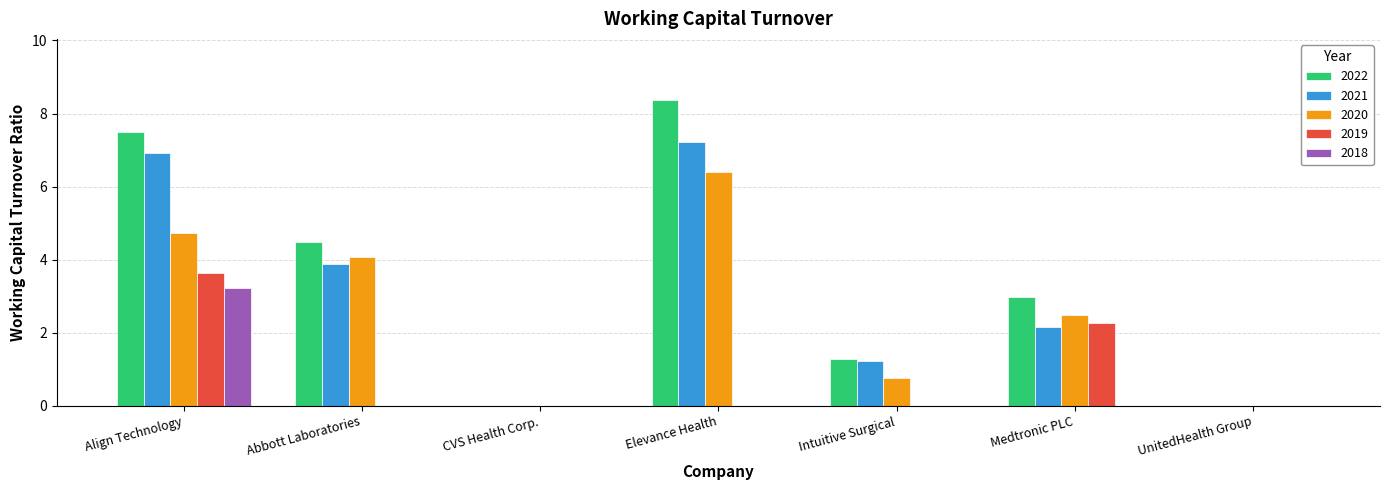

How many distinct data groups are displayed?

5